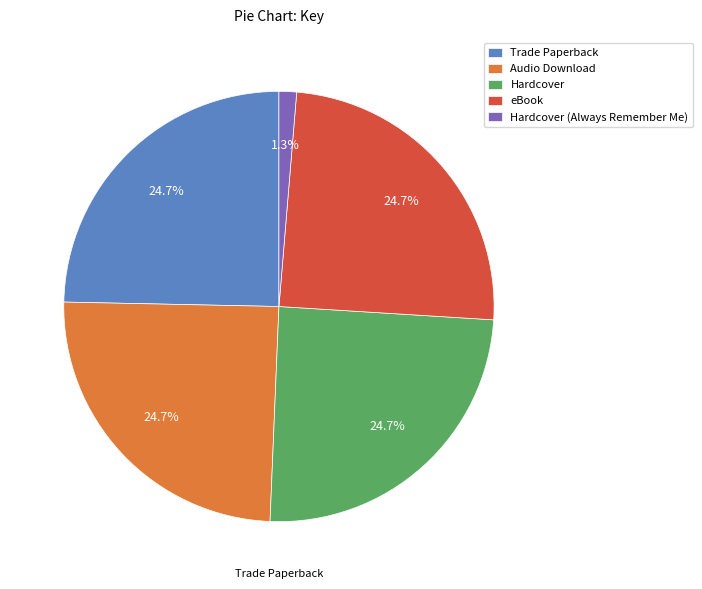

Count the number of slices in the pie.

5